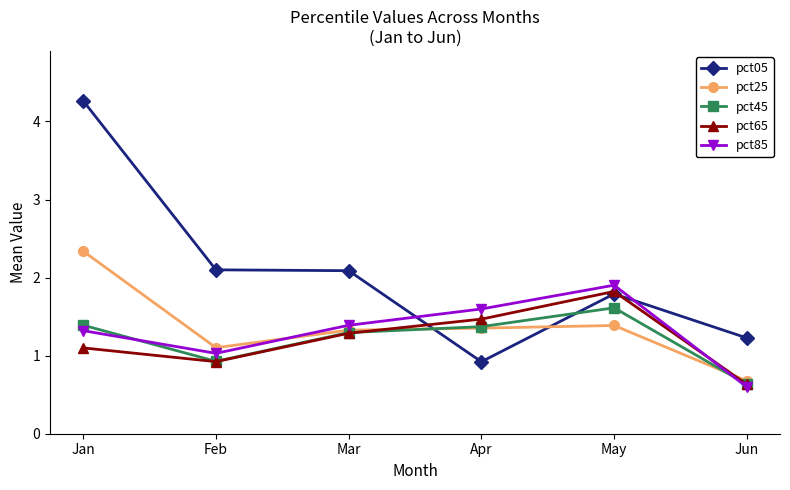

The value of pct65 at Apr is 2.3. True or false?

False